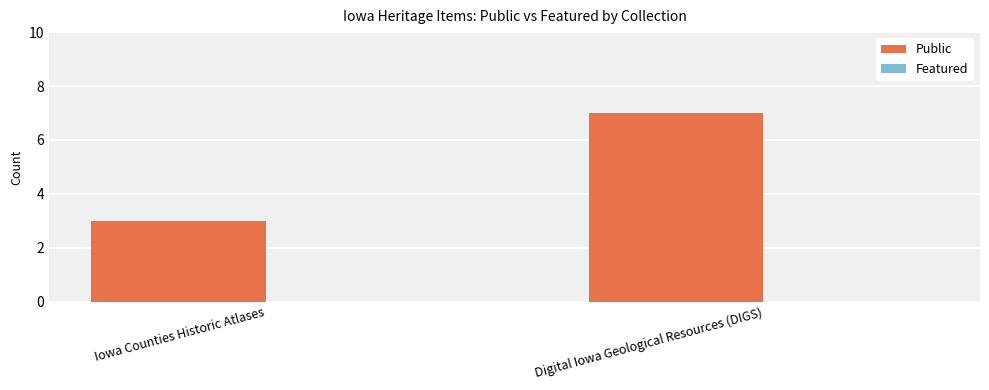

Between Iowa Counties Historic Atlases and Digital Iowa Geological Resources (DIGS), which is larger?

Digital Iowa Geological Resources (DIGS)